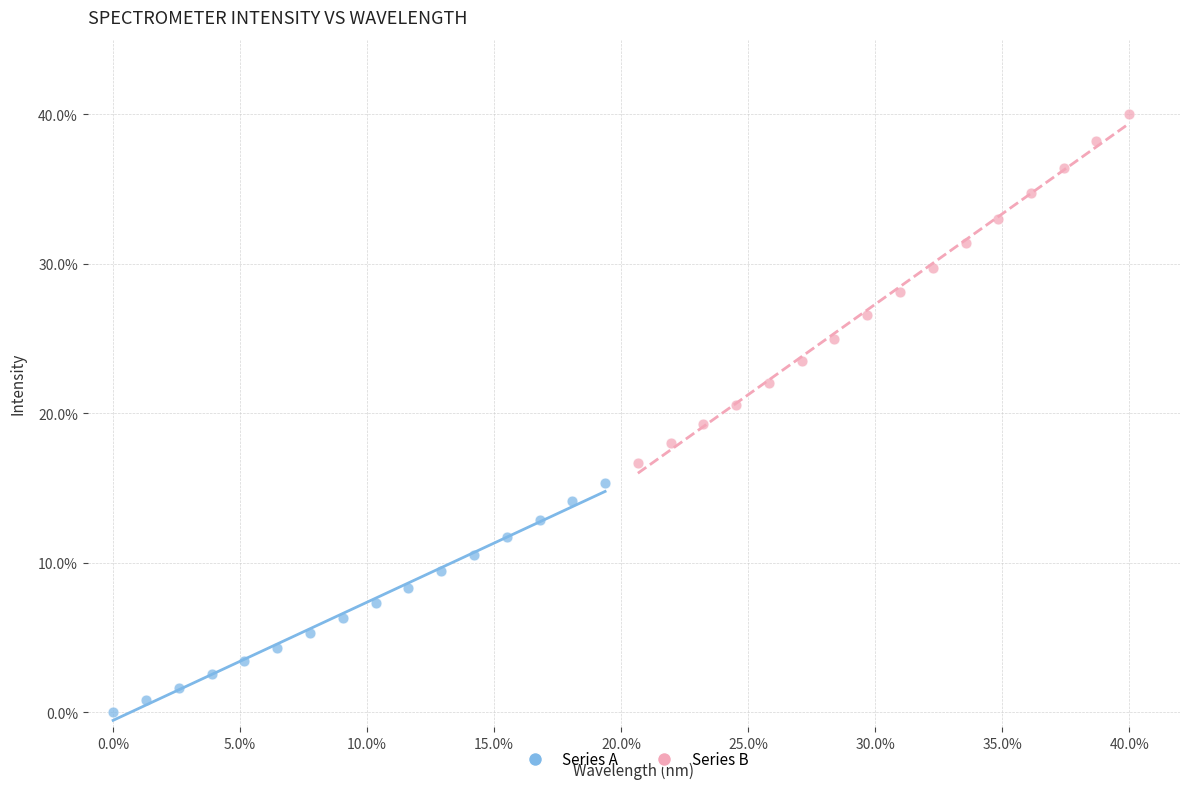

Which series contains the highest Y value?

Series B